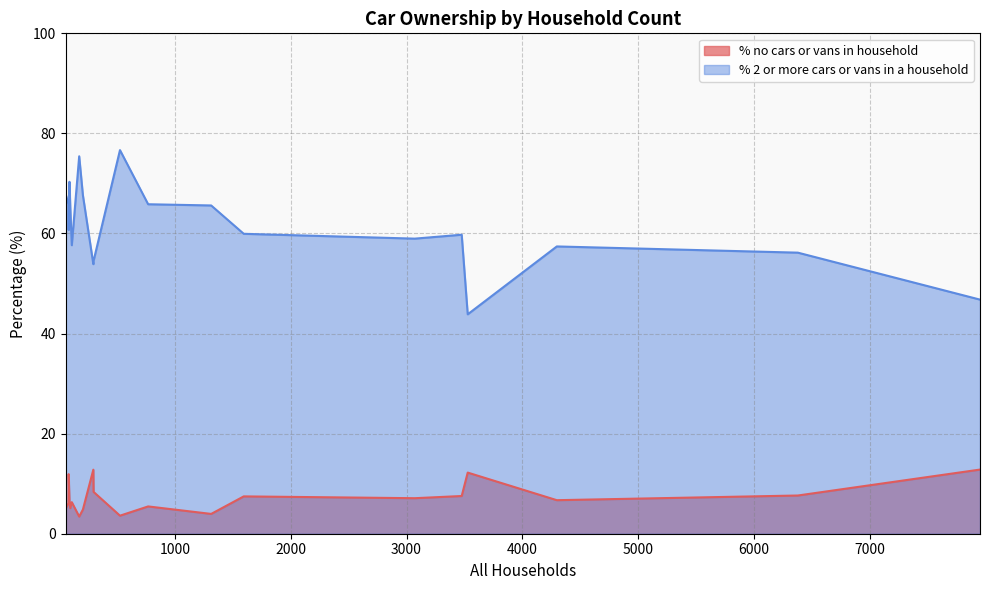

Where does the % no cars or vans in household series first go above 6?

297